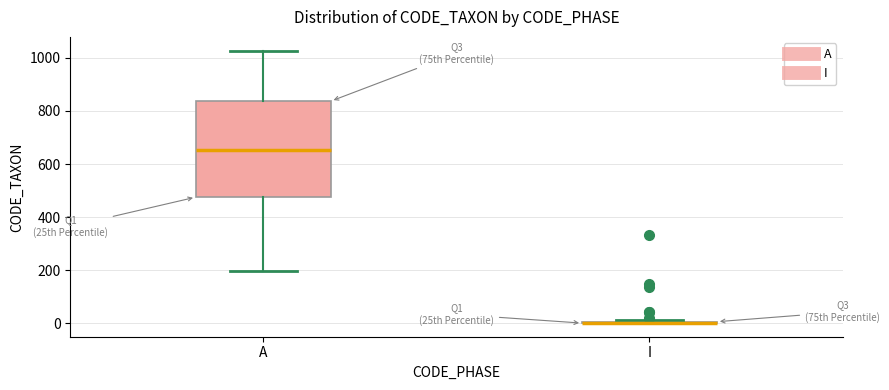

Comparing the boxes themselves (not the whiskers), which one is the tallest?

A